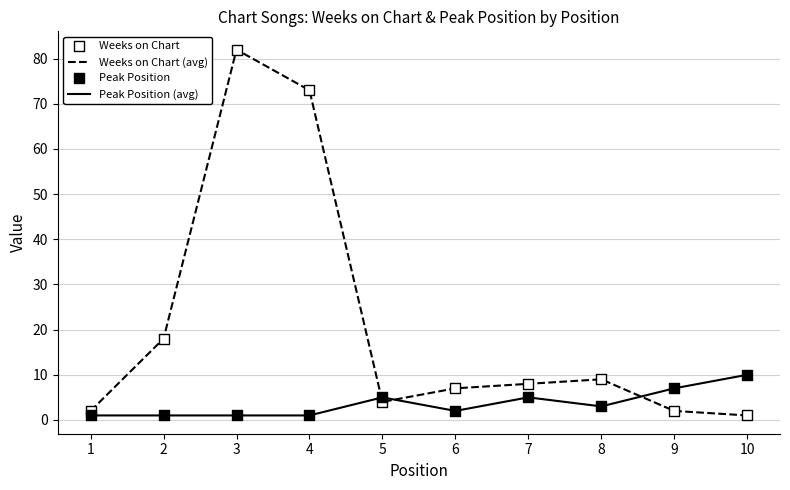

List the series in order of their peak value, lowest first.

Peak Position (avg), Weeks on Chart (avg)